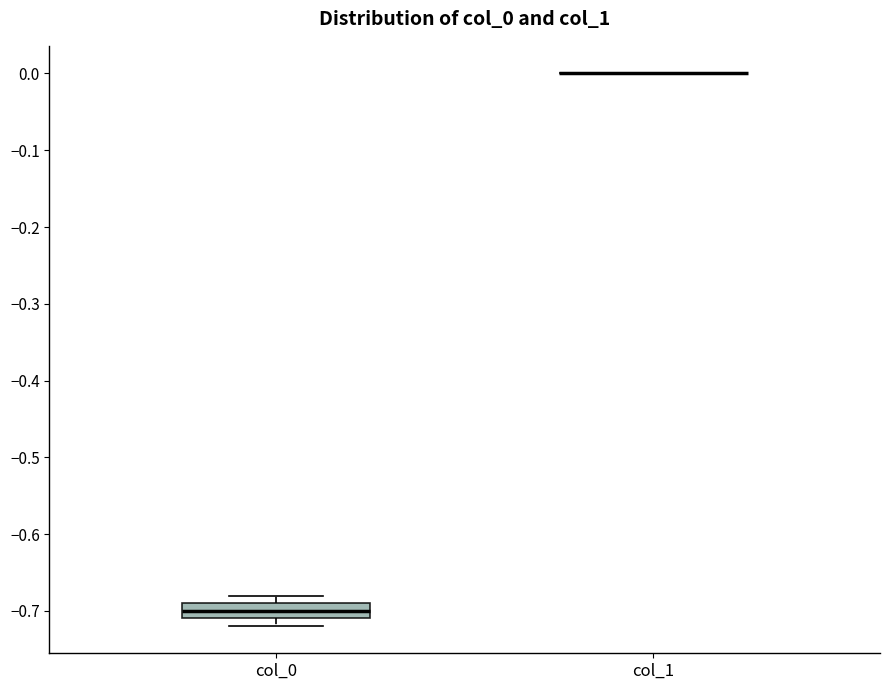

Where is the lower edge of the box for col_0 on the y-axis? The values are not printed on the chart, so give them approximately, as read against the axis.

-0.71